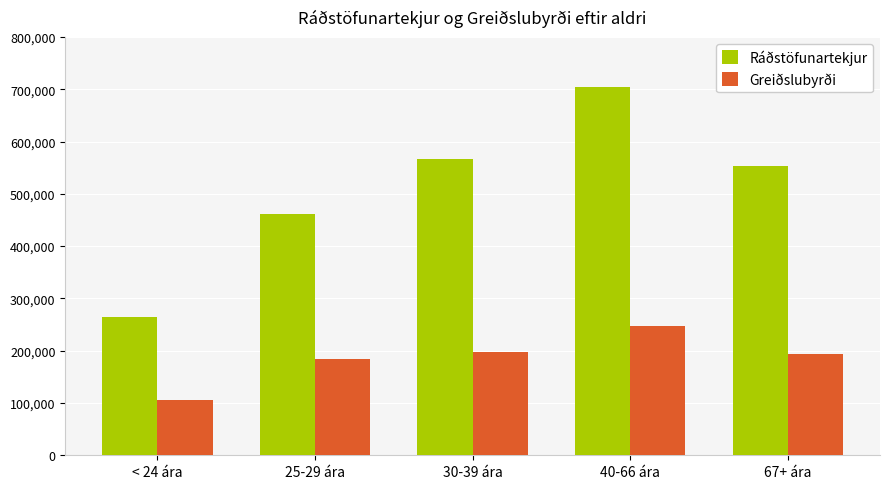

List the series in order of their overall mean, lowest first.

Greiðslubyrði, Ráðstöfunartekjur